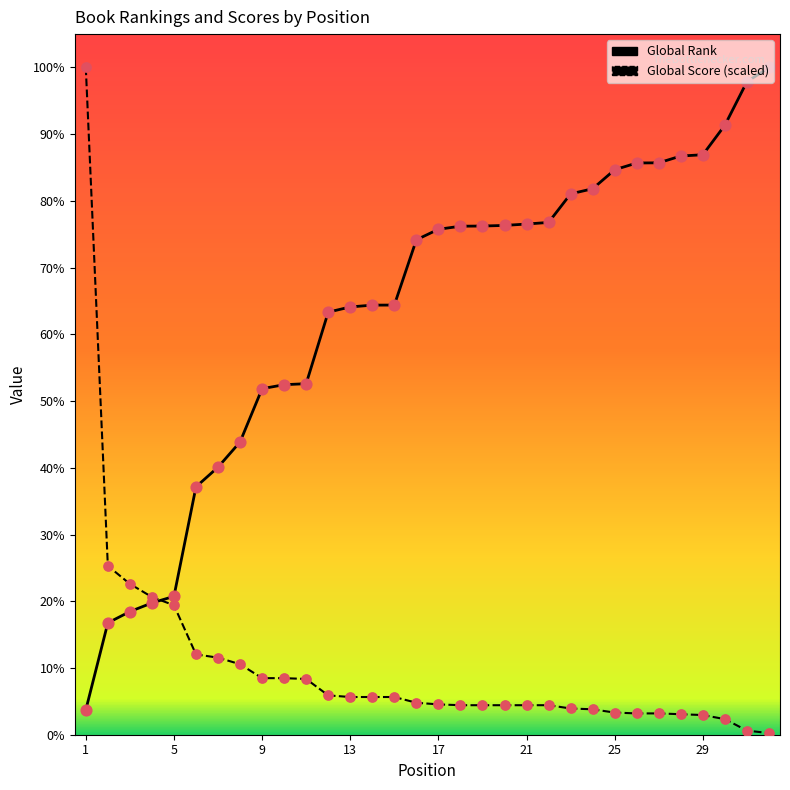

What are all the series names shown in the legend?

Global Rank, Global Score (scaled)